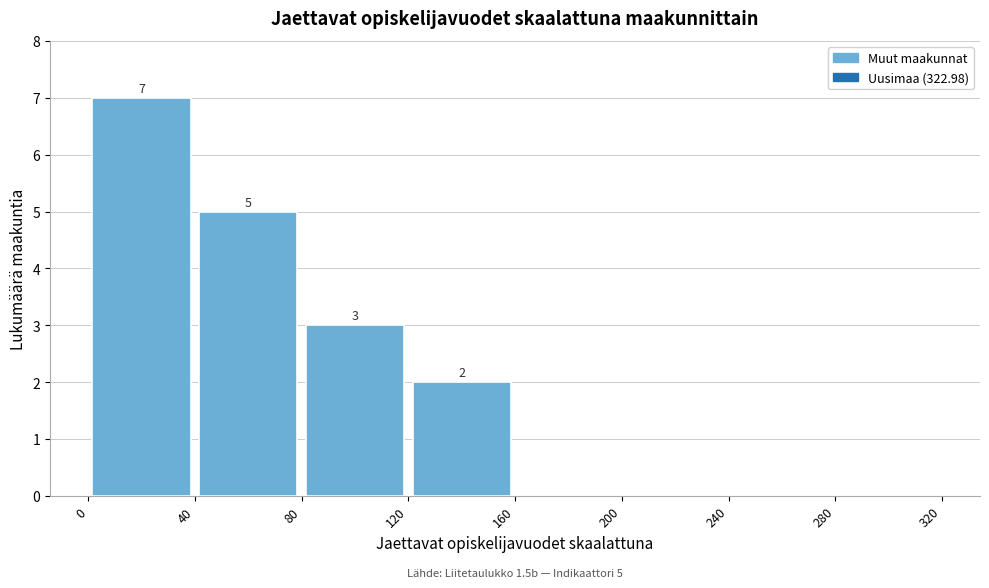

Over which range of the x-axis is the bar tallest?

0 to 40